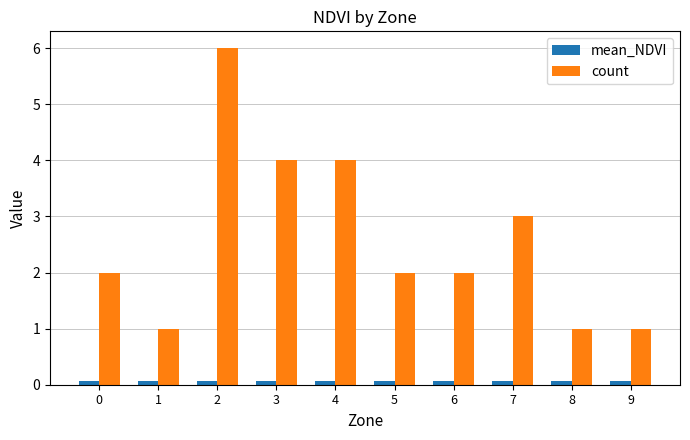

What is the average value of the mean_NDVI series?

0.1